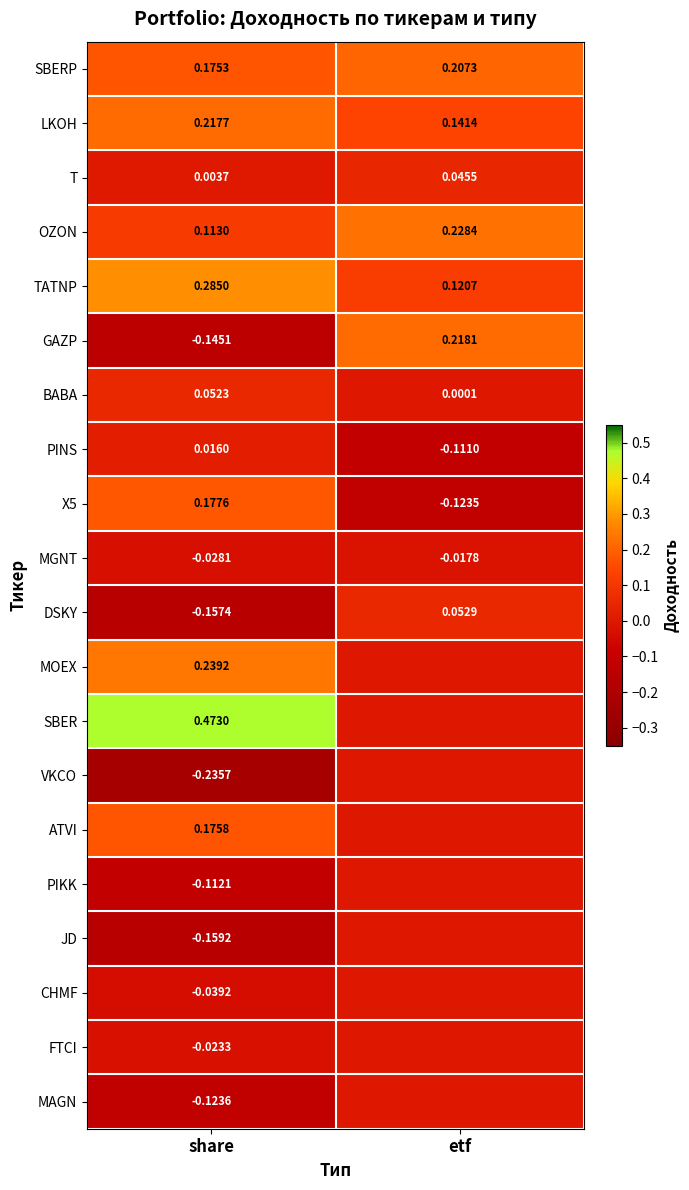

At which label does GAZP first exceed 0?

etf